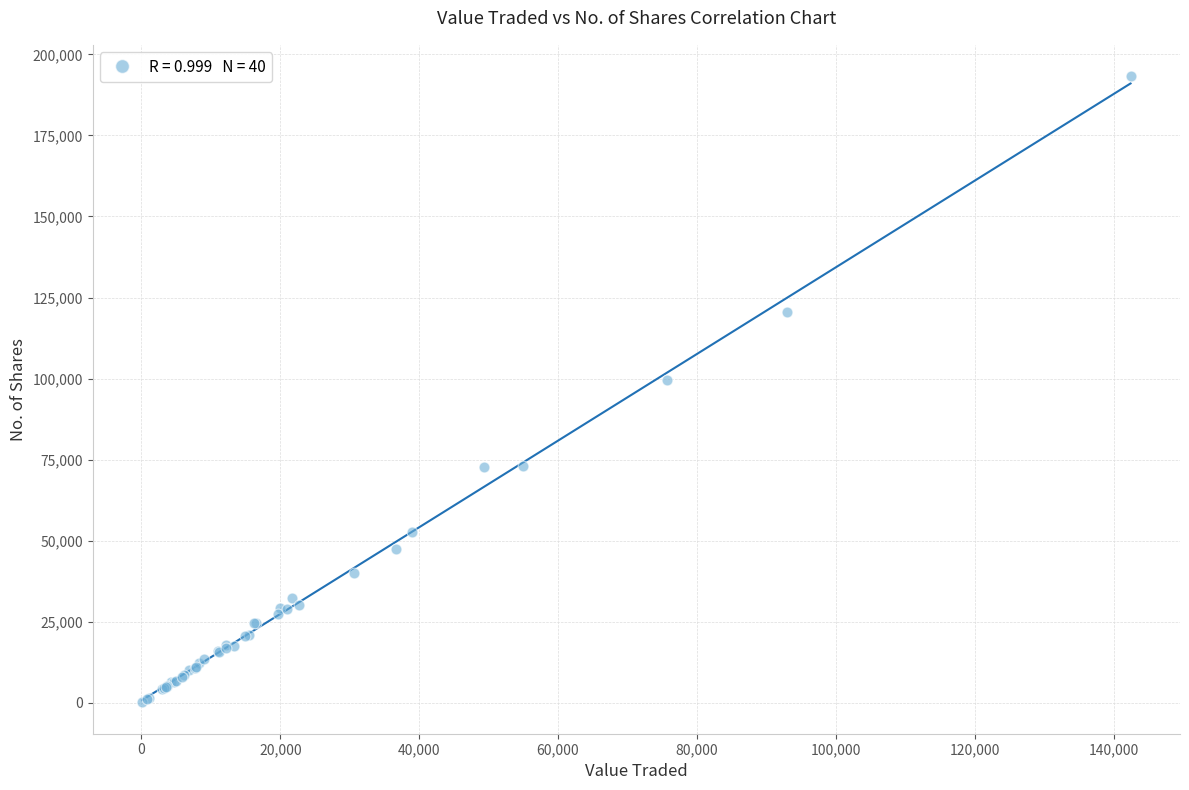

What Y value in the scatter plot is closest to 96707?

99632